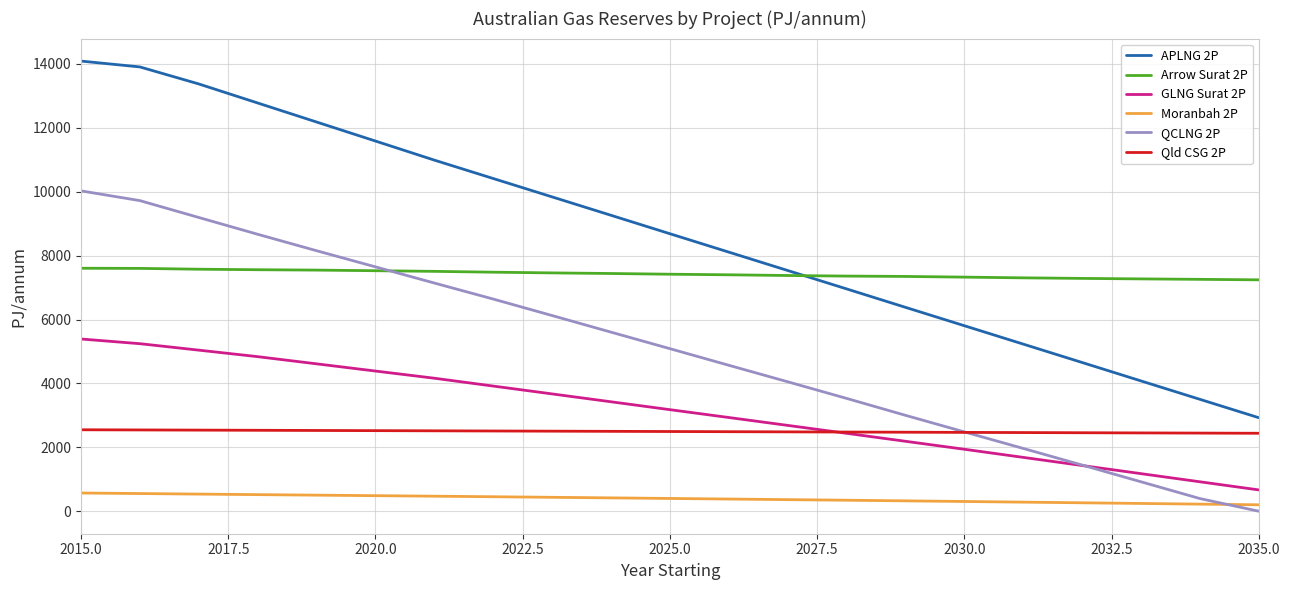

At how many categories does at least one series exceed 48?

21